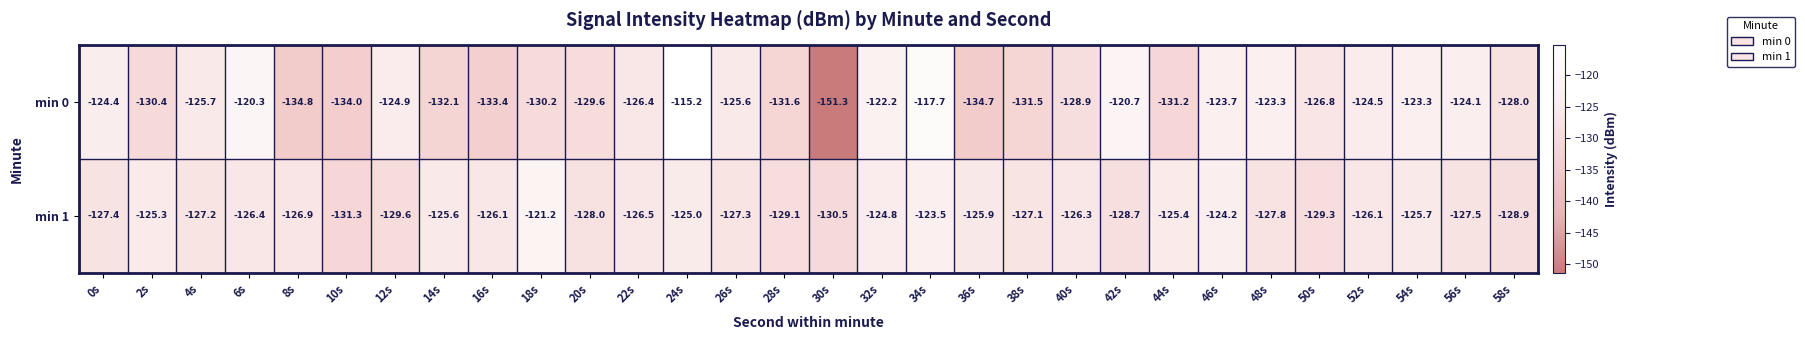

At 20s, list the series in order from smallest to largest.

min 0, min 1